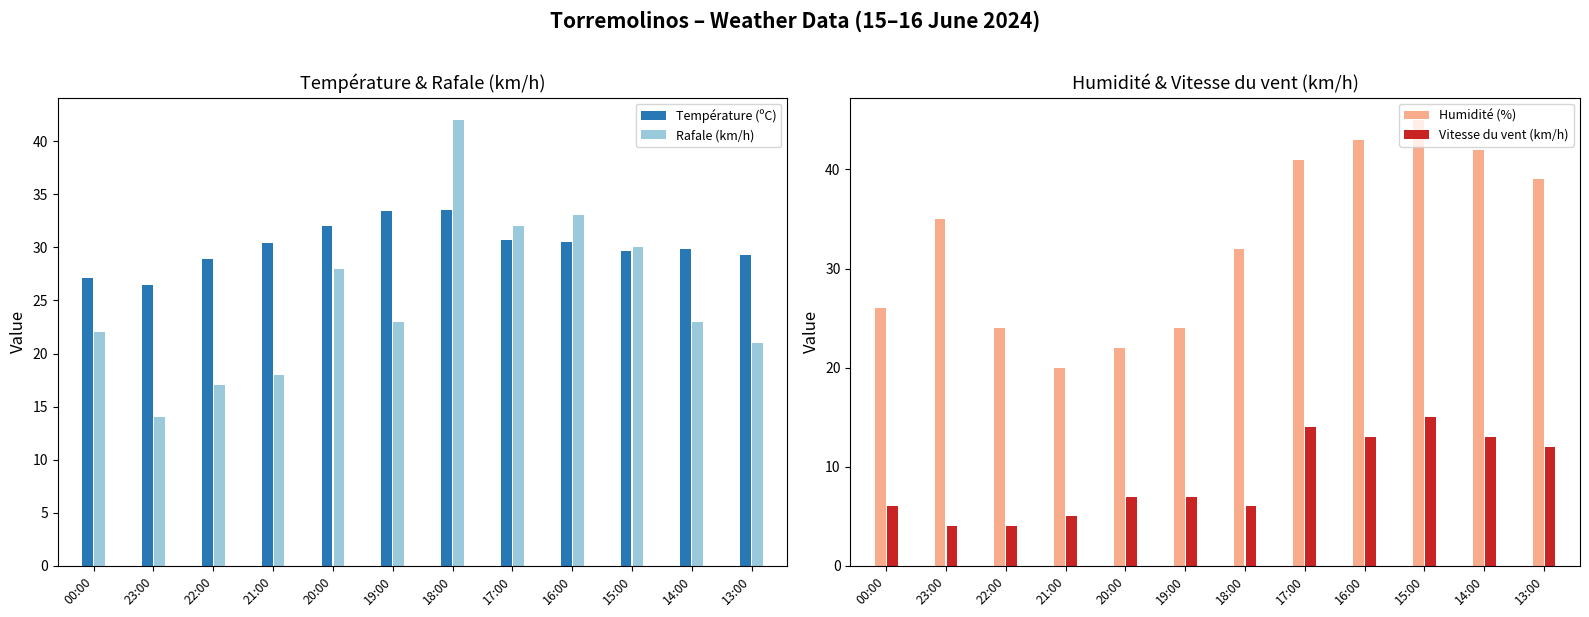

Reading right to left, transcribe all the data shown in this chart.

Température (ºC): 29.3	29.8	29.7	30.5	30.7	33.5	33.4	32.0	30.4	28.9	26.5	27.1
Rafale (km/h): 21.0	23.0	30.0	33.0	32.0	42.0	23.0	28.0	18.0	17.0	14.0	22.0
Humidité (%): 39.0	42.0	45.0	43.0	41.0	32.0	24.0	22.0	20.0	24.0	35.0	26.0
Vitesse du vent (km/h): 12.0	13.0	15.0	13.0	14.0	6.0	7.0	7.0	5.0	4.0	4.0	6.0